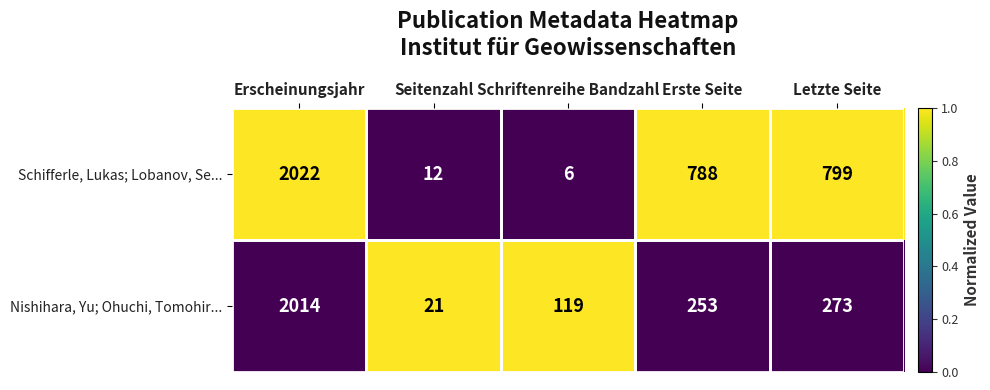

Where is Nishihara, Yu; Ohuchi, Tomohir... nearest to the value 1017?

Letzte Seite